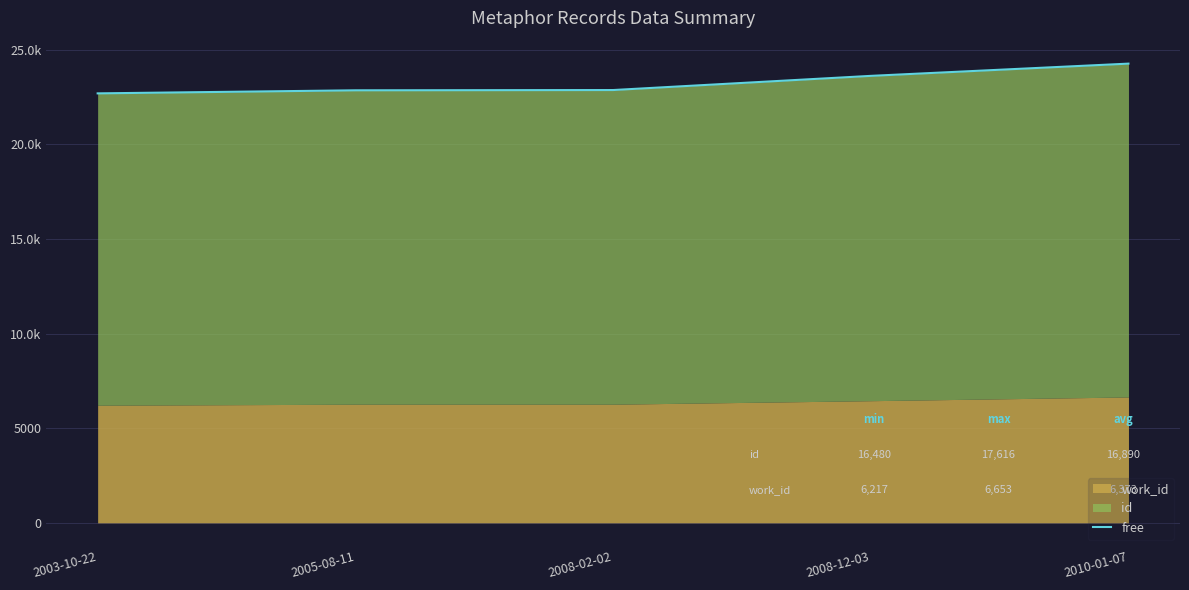

What is the maximum value shown in the chart?

24269